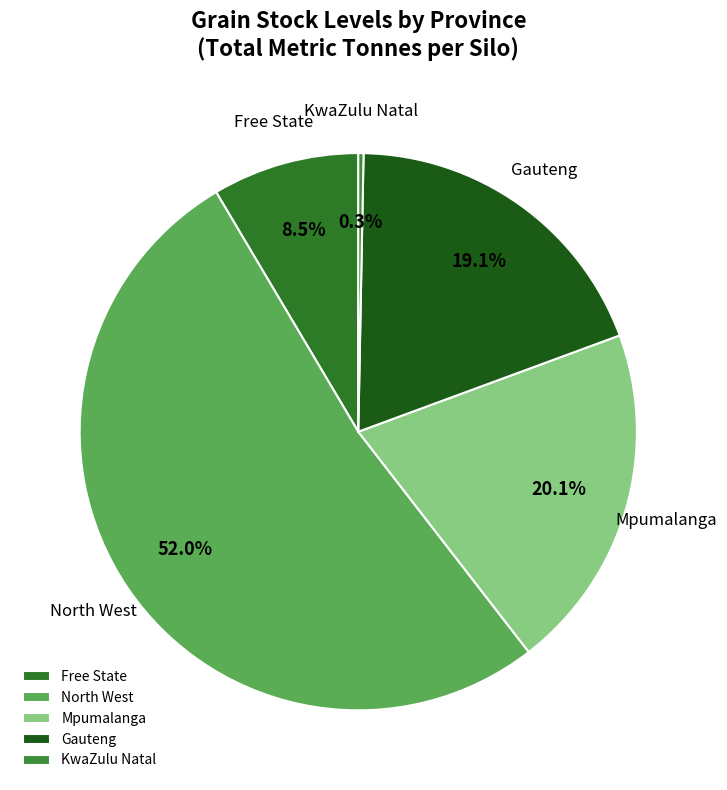

How much of the chart is everything except Mpumalanga?

79.9%